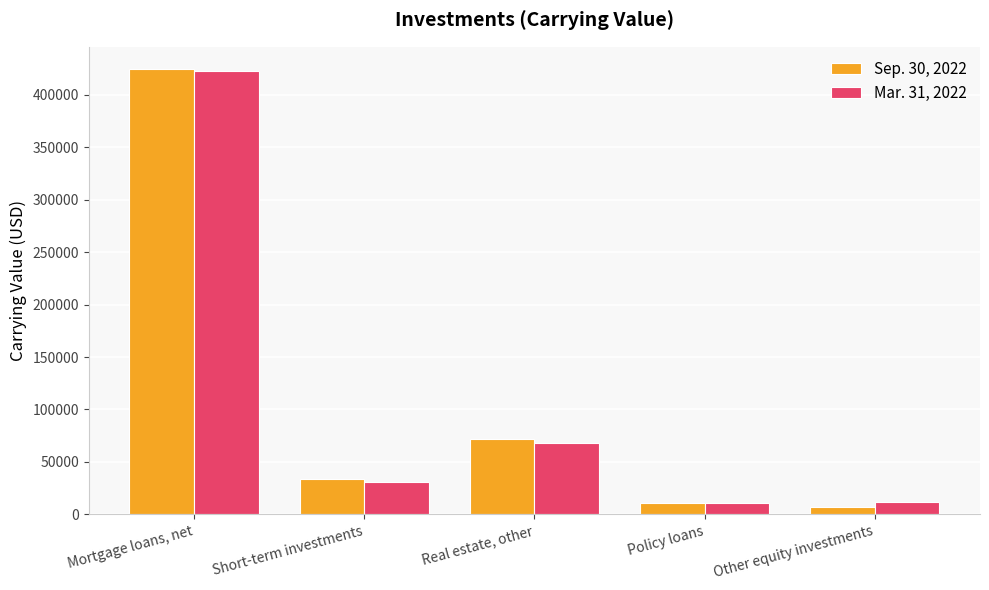

What is the value of the Mar. 31, 2022 bar at the 4th from the left?

10309